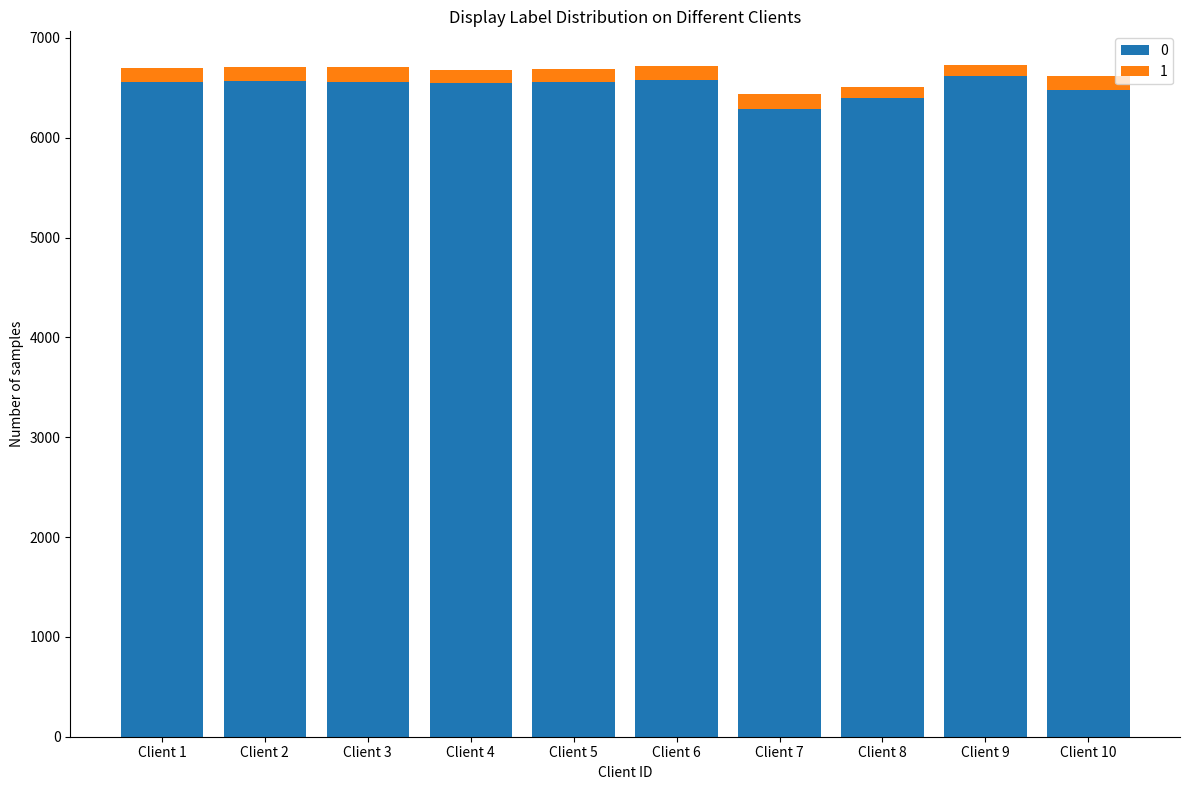

What is the maximum value for 0?

6617